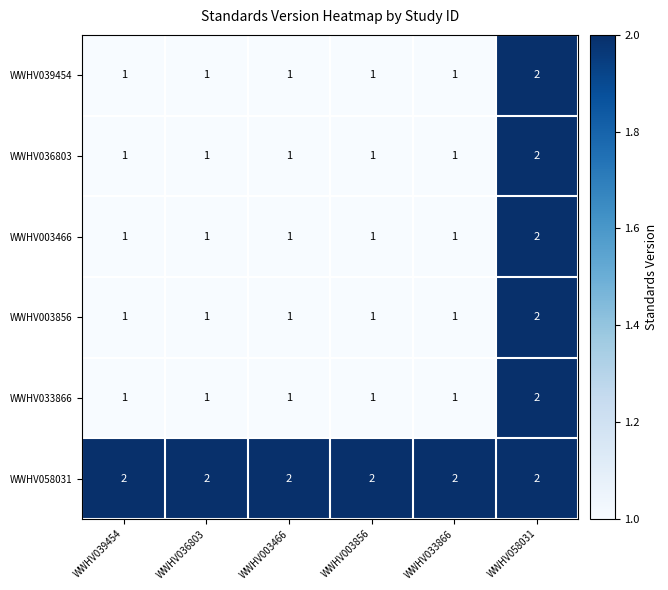

The WWHV003856 series shows 0 at WWHV036803. True or false?

False